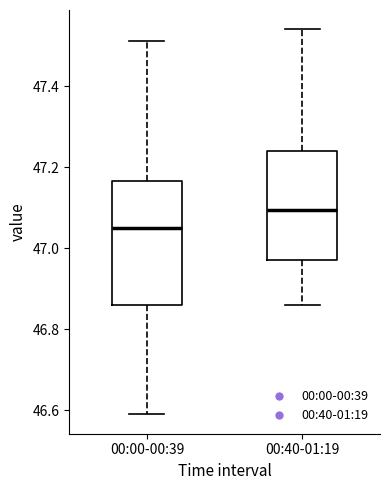

Comparing the boxes themselves (not the whiskers), which one is the tallest?

00:00-00:39